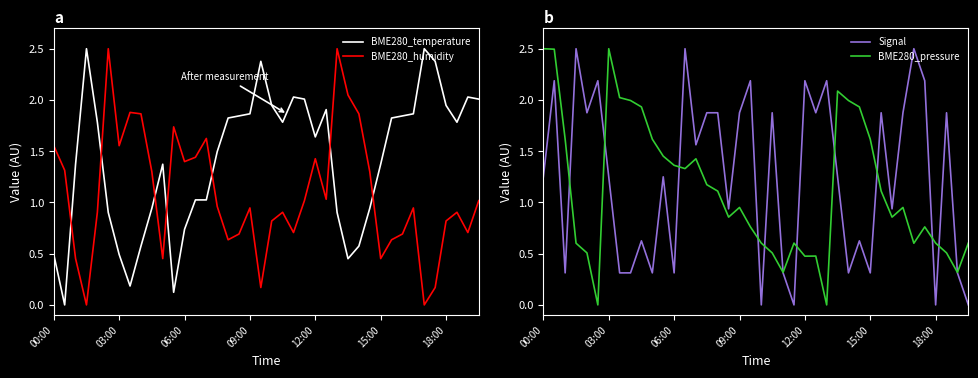

True or false: BME280_temperature has a value of 2.0 at 38.

True